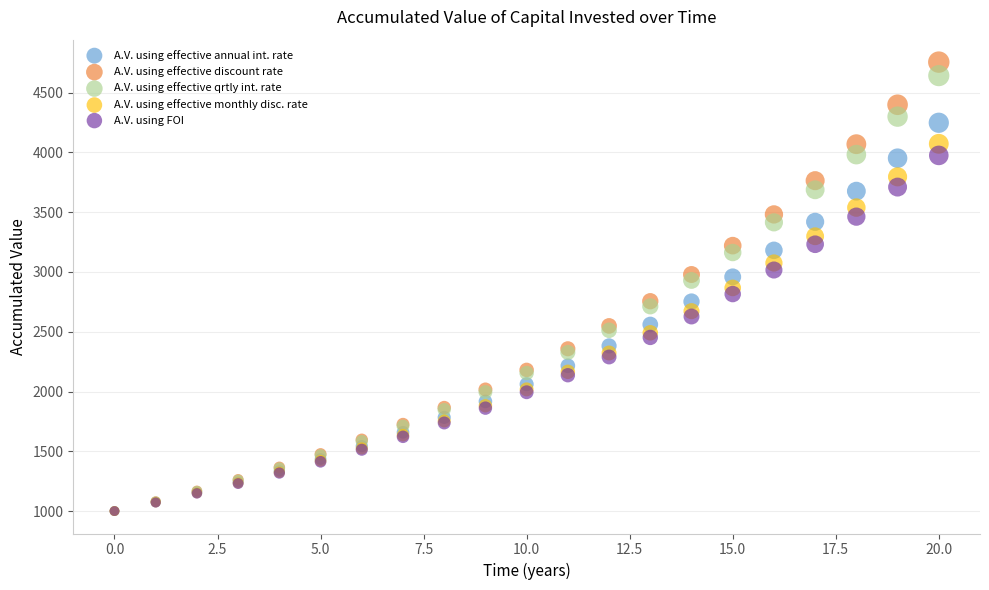

What are all the series names shown in the legend?

A.V. using effective annual int. rate, A.V. using effective discount rate, A.V. using effective qrtly int. rate, A.V. using effective monthly disc. rate, A.V. using FOI